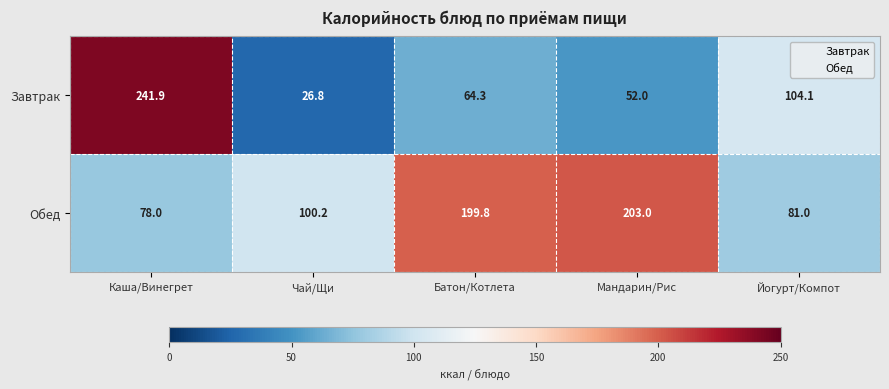

How many series are shown in this chart?

2